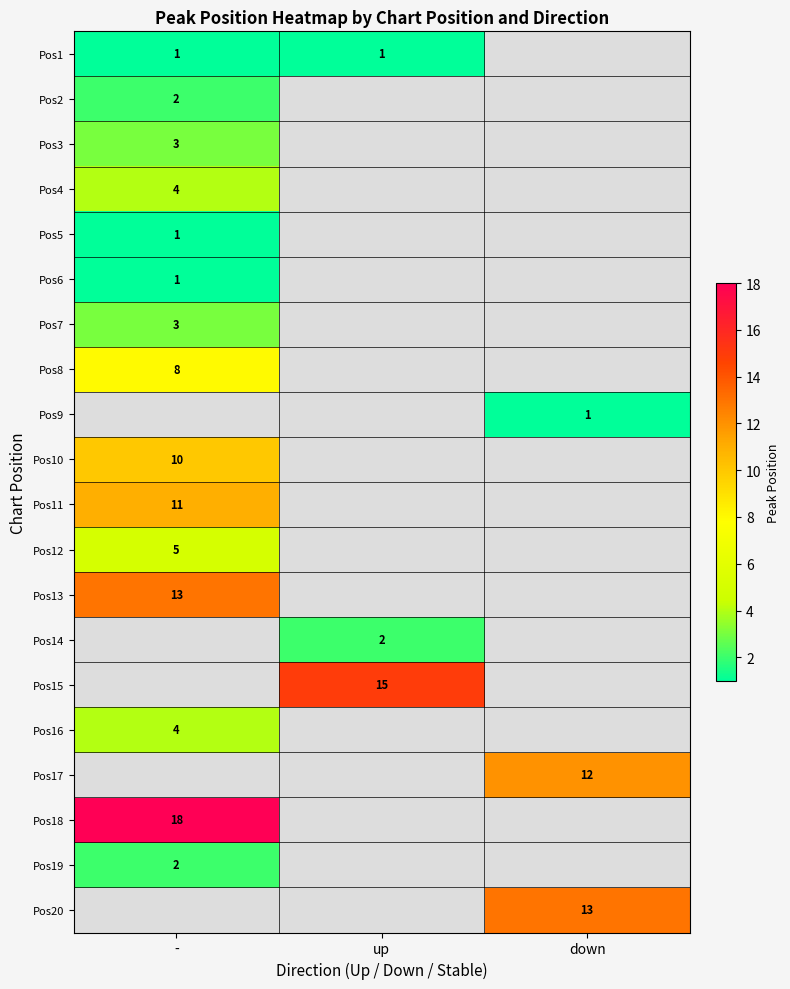

The value of Pos6 at - is 2. True or false?

False